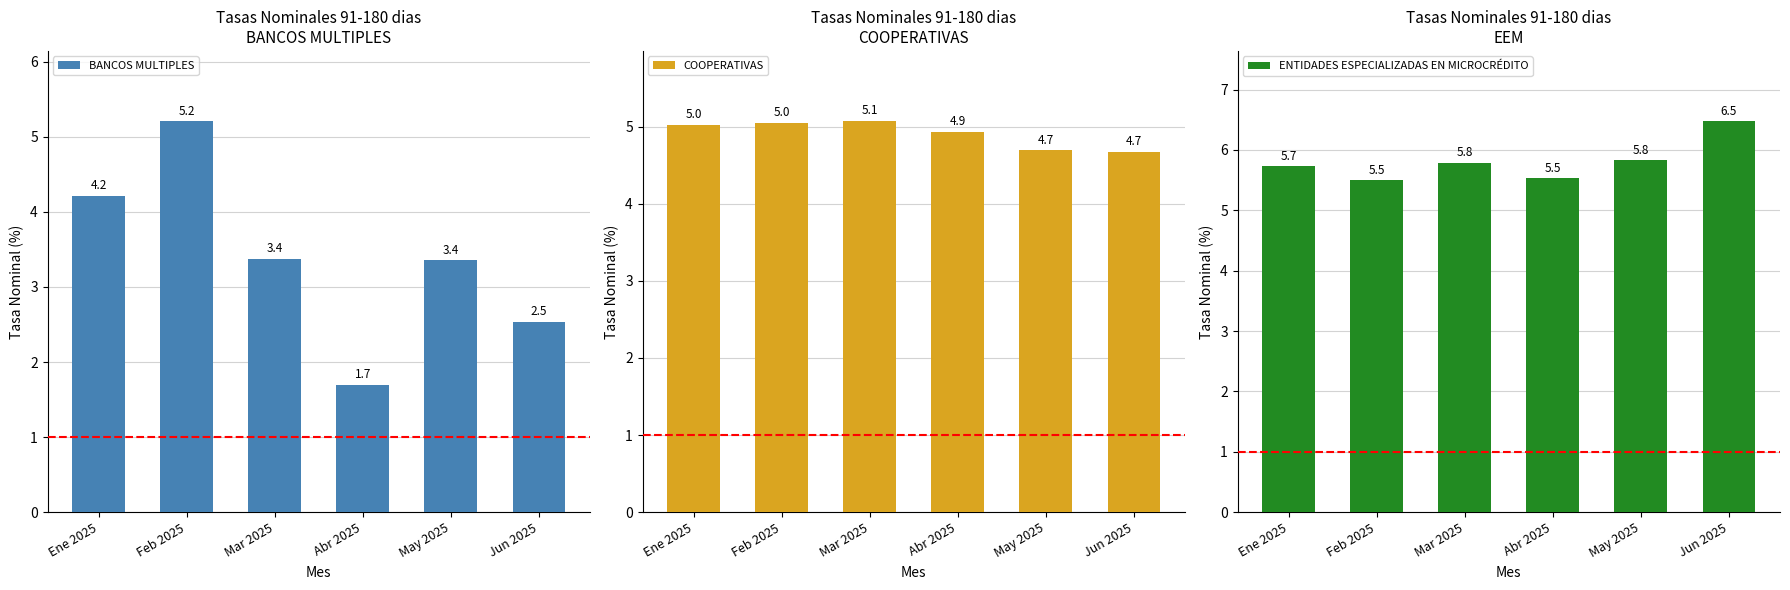

Which series has the largest total across all categories?

ENTIDADES ESPECIALIZADAS EN MICROCRÉDITO